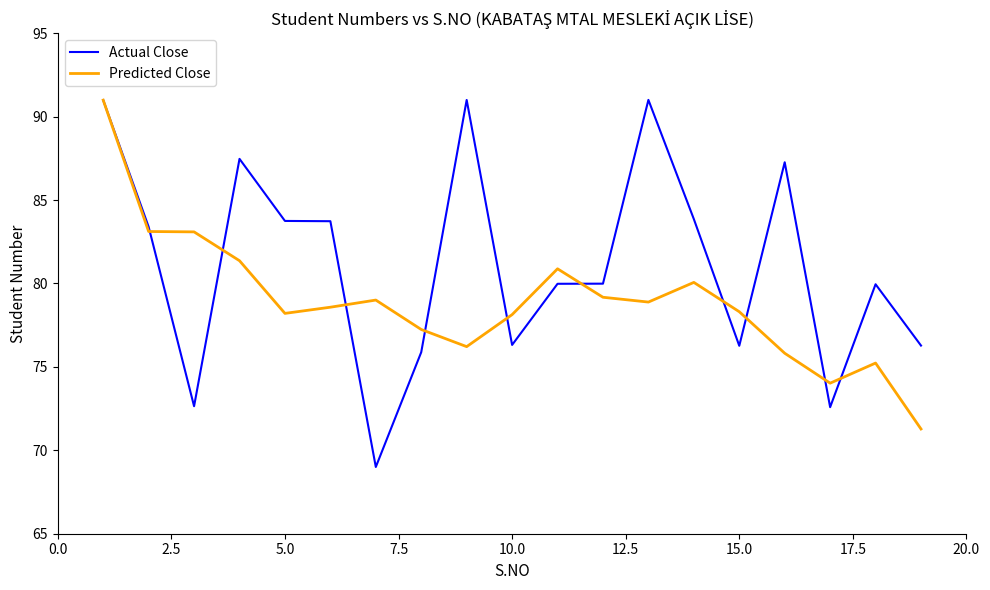

How many values in the Predicted Close series are below 78?

6